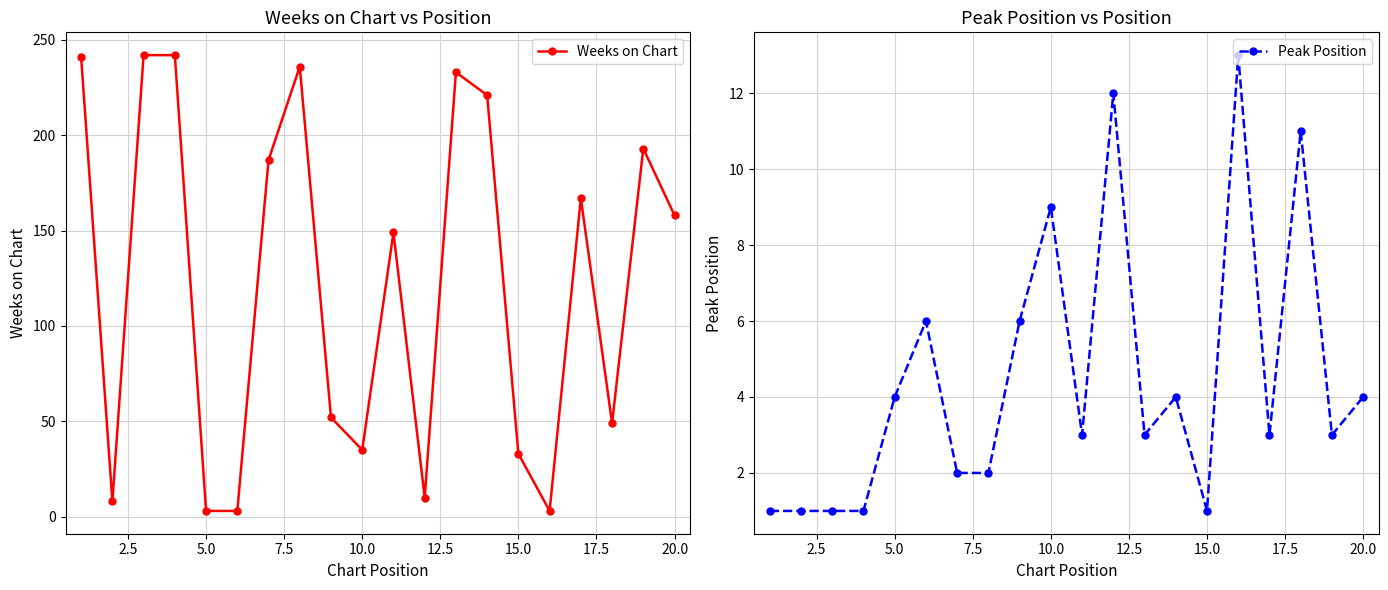

True or false: Peak Position has more than 2 interior local peaks.

True